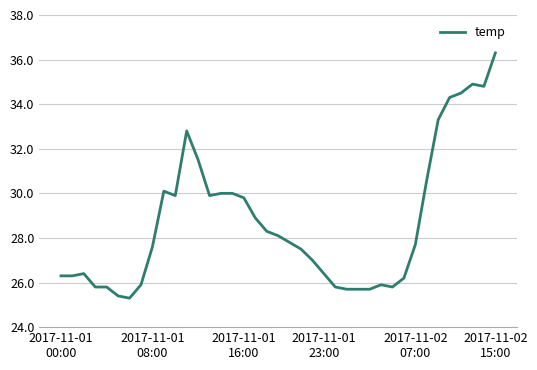

What is the maximum value shown in the chart?

36.3